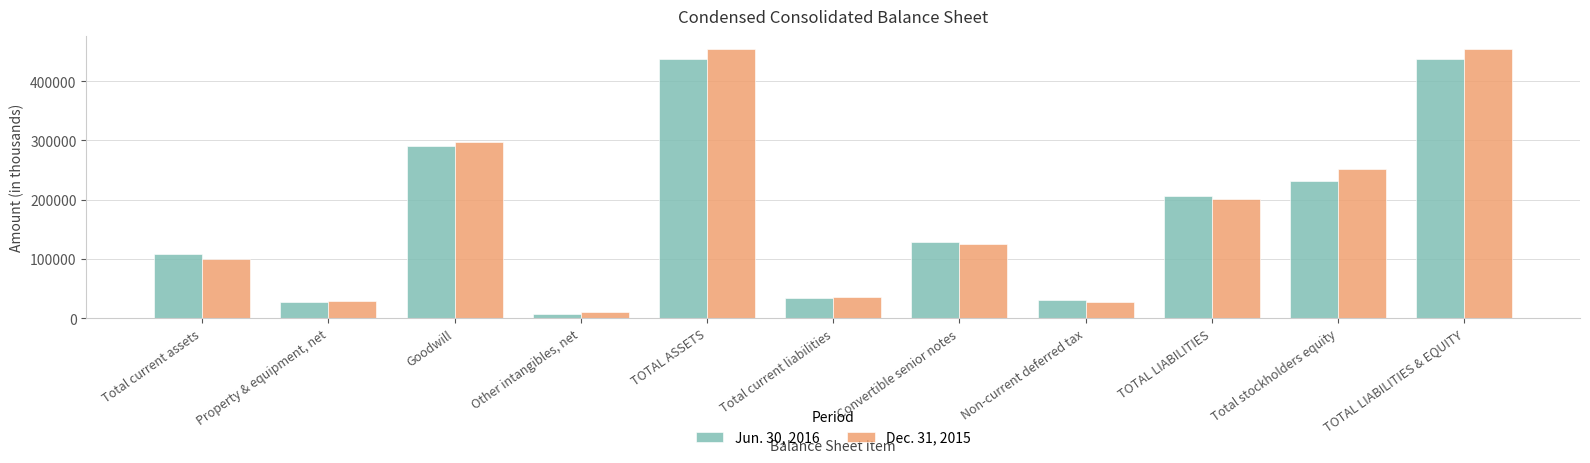

Which series has the largest range (max minus min)?

Dec. 31, 2015